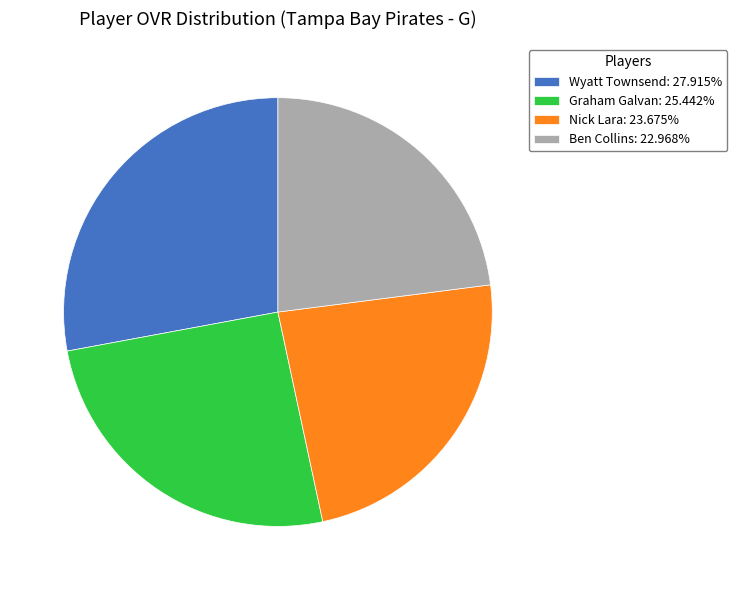

Combined, do Nick Lara: 23.675% and Graham Galvan: 25.442% account for over 50%?

No